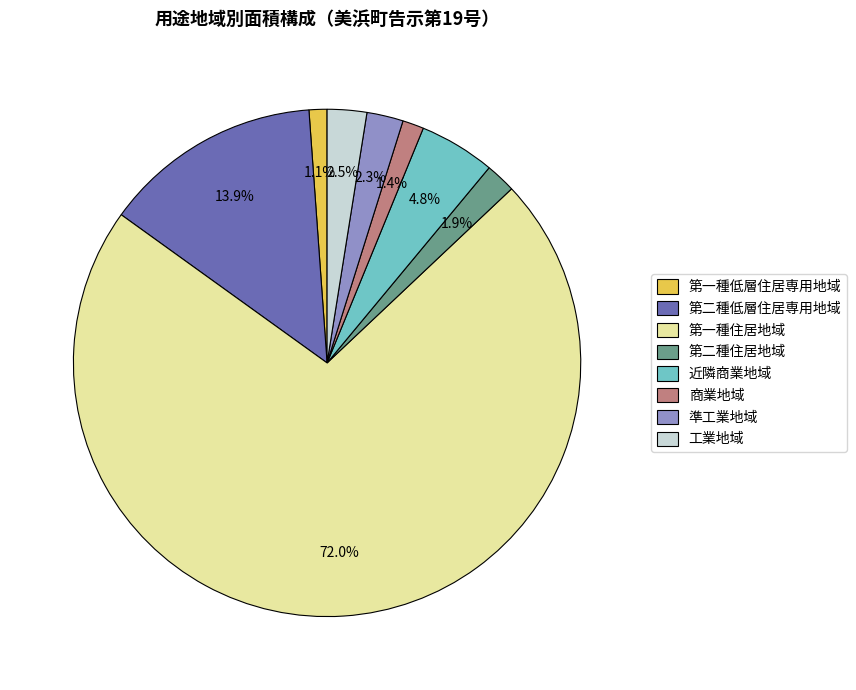

How many segments does this pie chart have?

8